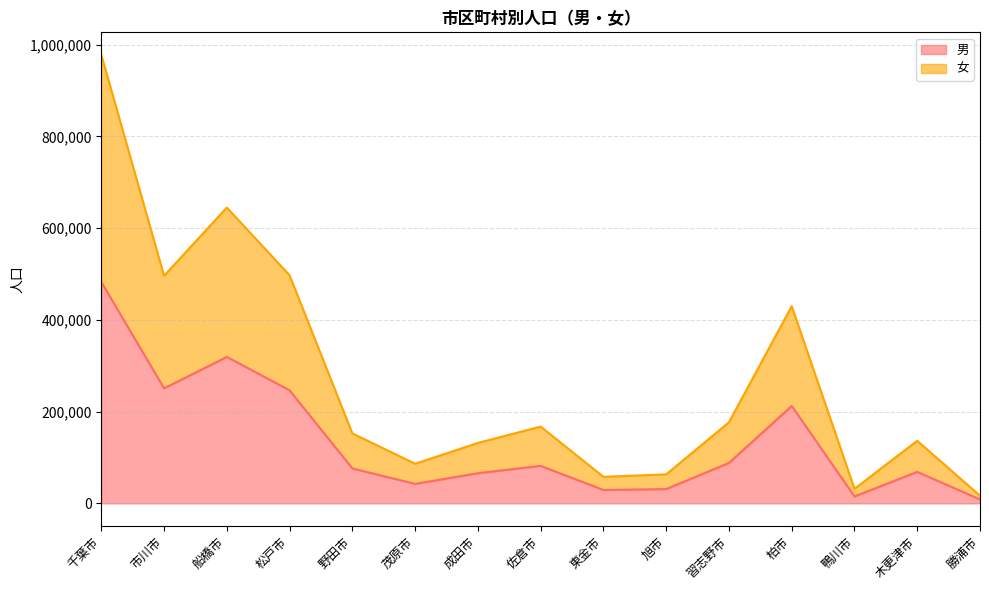

What is the label of the 13th point from the right?

船橋市